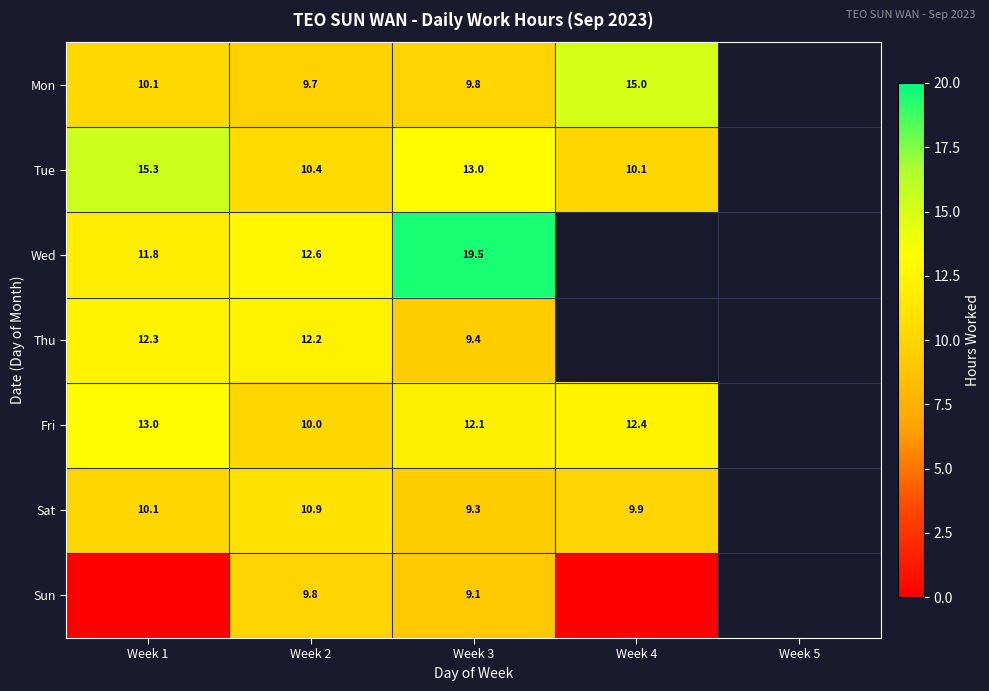

At which category is the sum across all series the highest?

Week 3